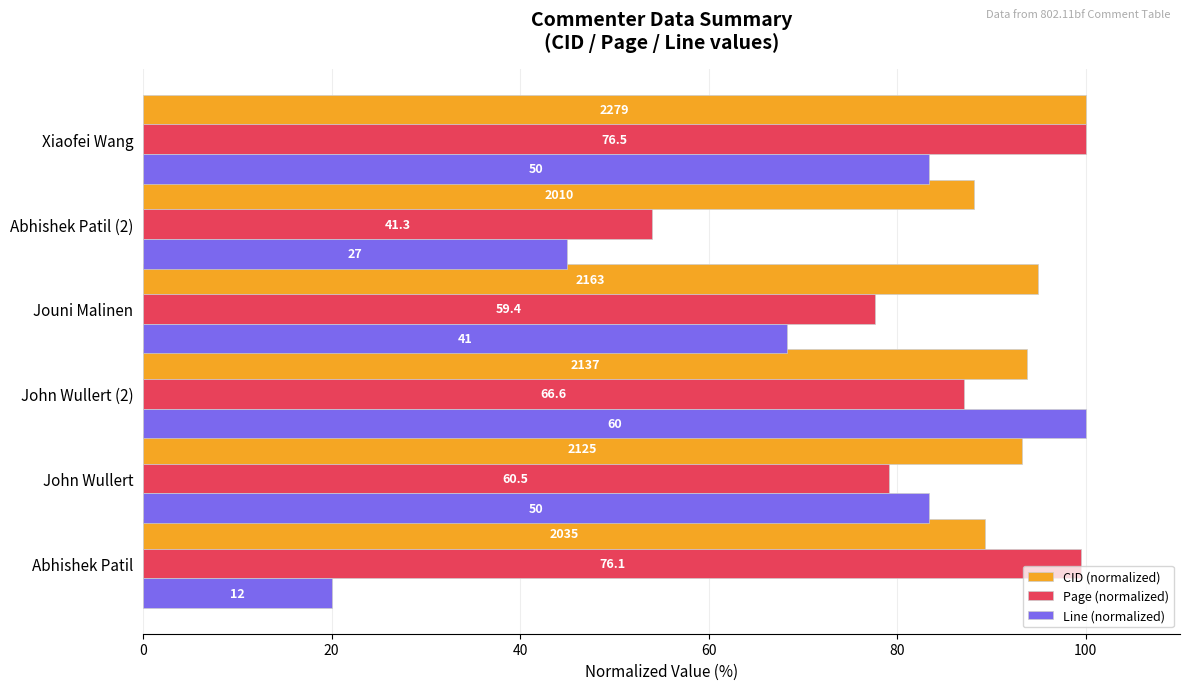

What are all the series names shown in the legend?

CID (normalized), Page (normalized), Line (normalized)